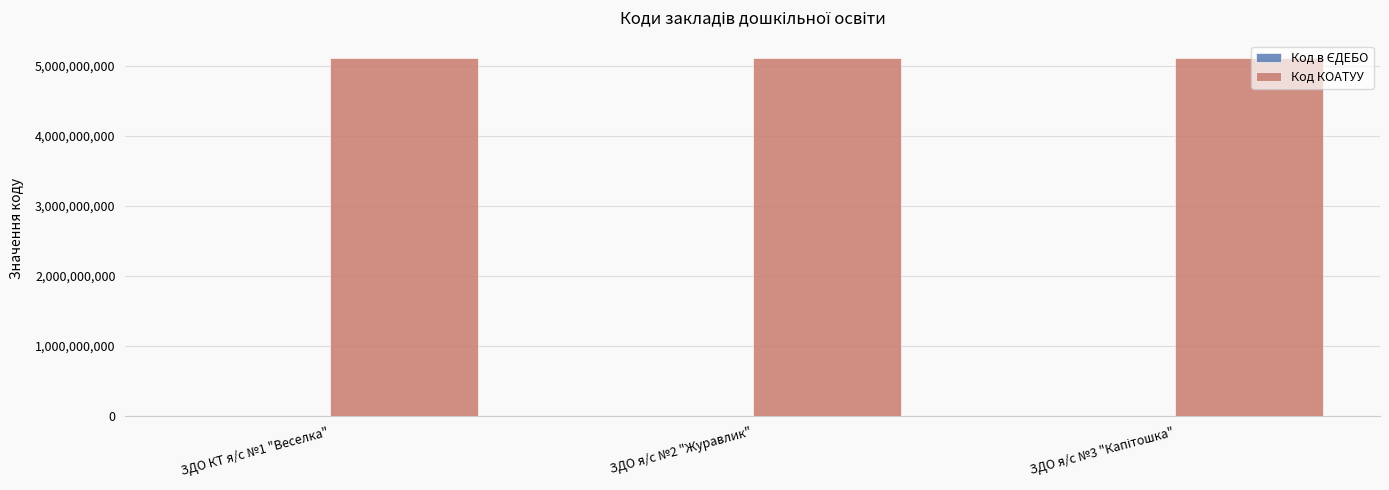

How many groups of bars are there?

3